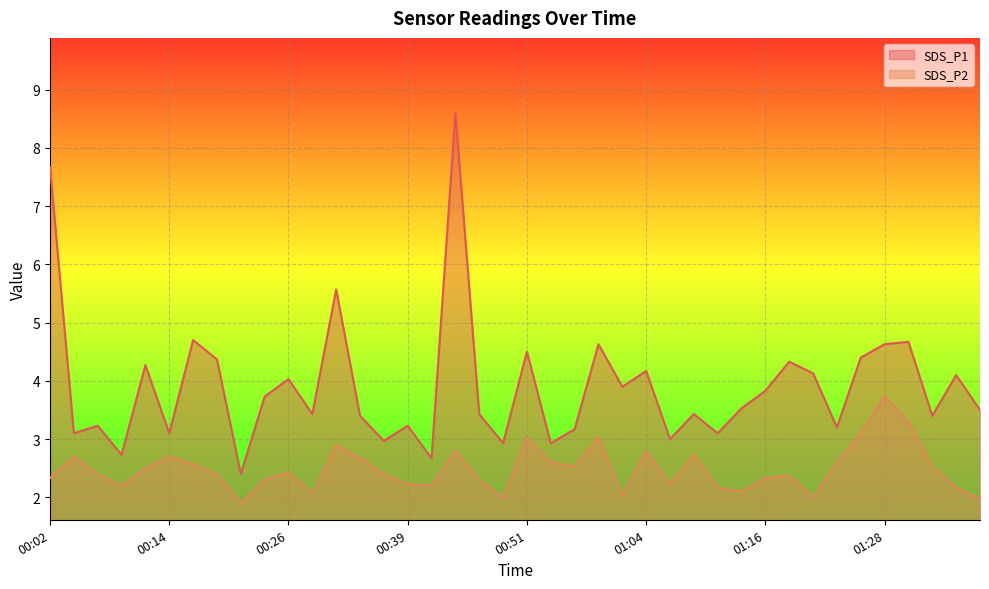

Rank the series by their maximum value, from lowest to highest.

SDS_P2, SDS_P1